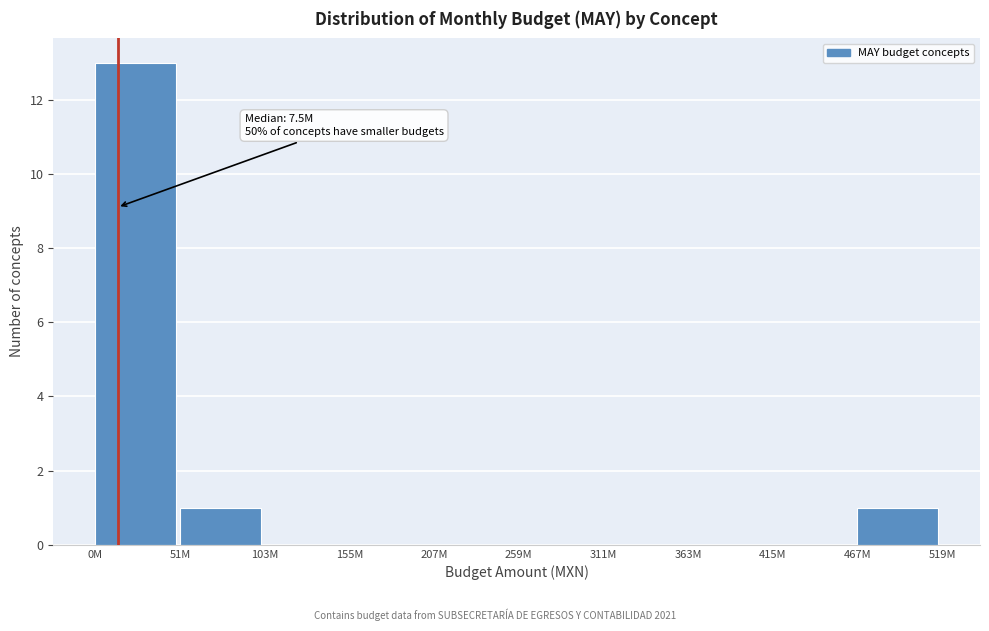

Reading left to right, list all the values displayed in this chart.

0M=13	51M=1	103M=0	155M=0	207M=0	259M=0	311M=0	363M=0	415M=0	467M=1